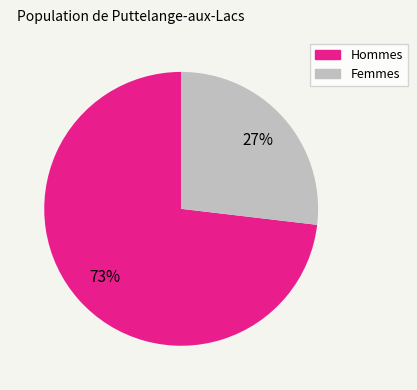

To the nearest percent, what is the average slice percentage?

50%